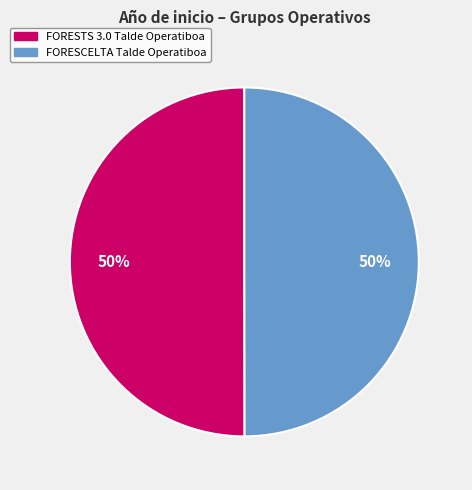

Do FORESCELTA Talde Operatiboa and FORESTS 3.0 Talde Operatiboa together represent more than half of the pie?

Yes